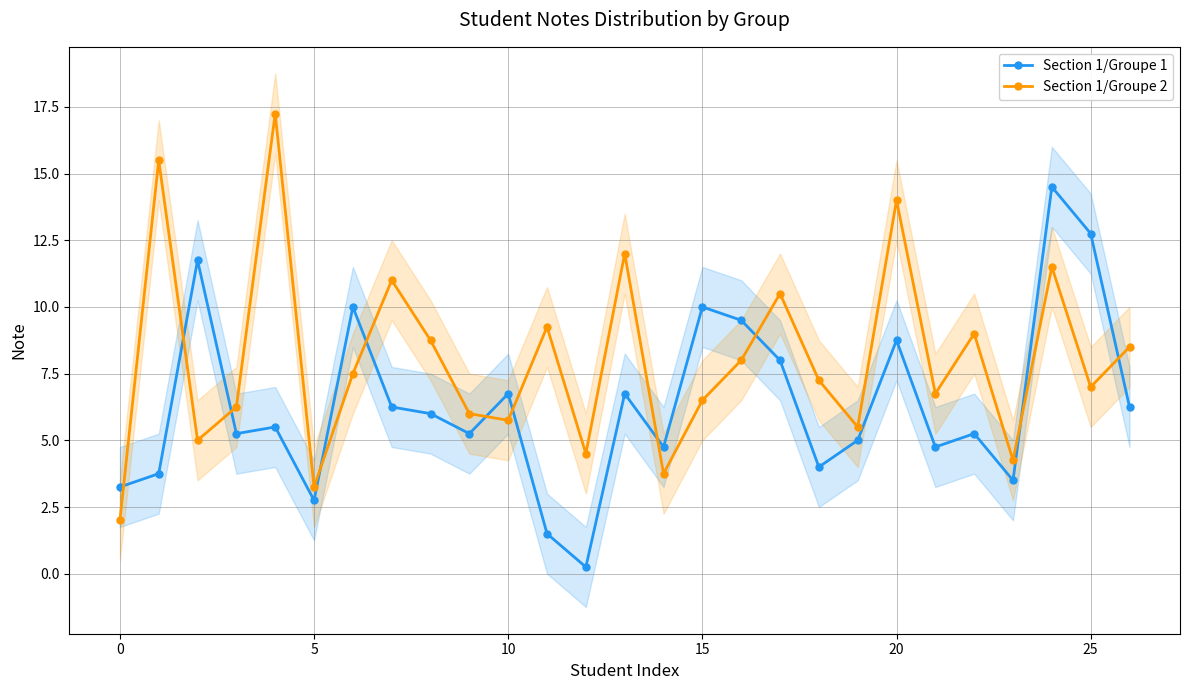

Where is Section 1/Groupe 2 nearest to the value 9?

22